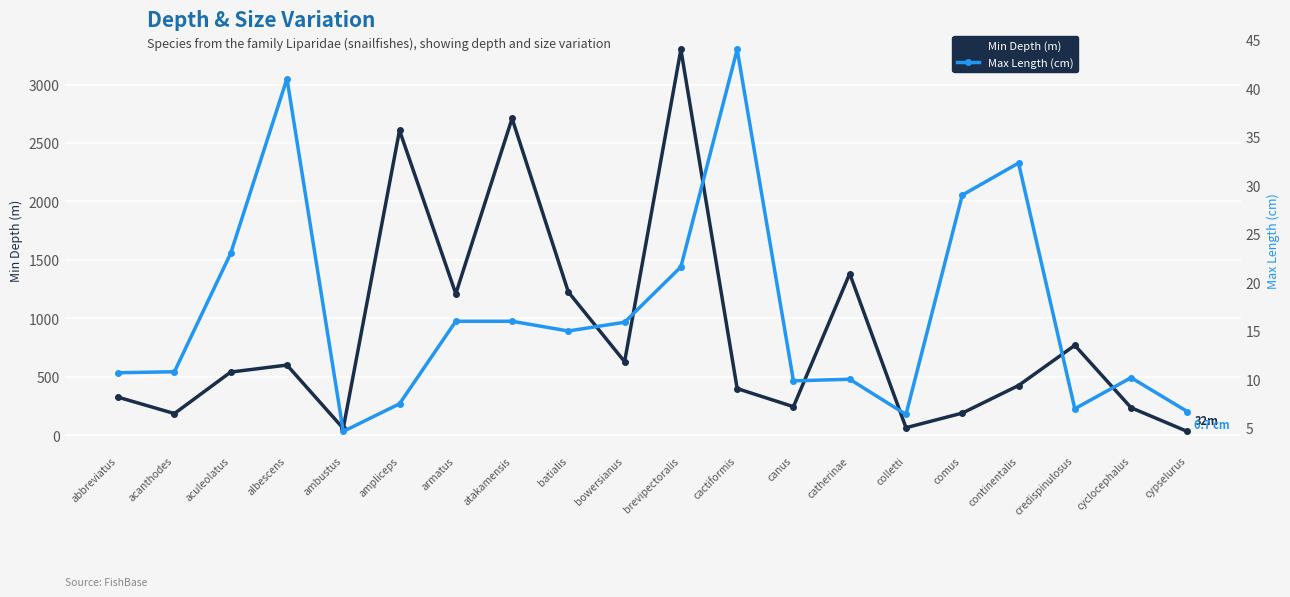

Is it true that Max Length (cm) equals 3.3 at ampliceps?

False